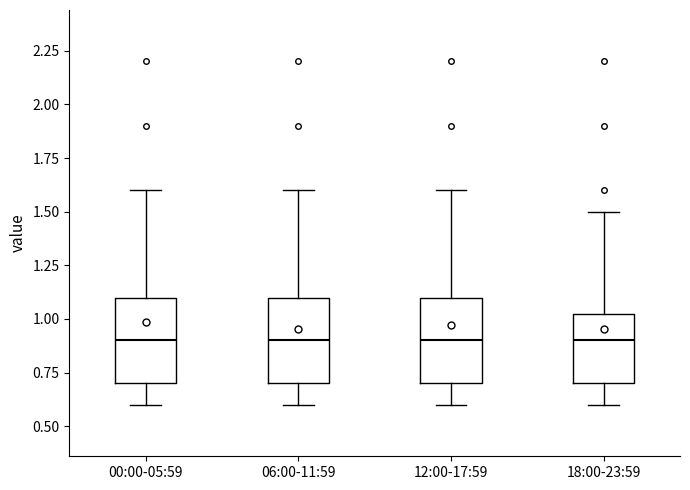

Reading left to right, transcribe this box plot: for each box, give where its median line is, the range the box spans, and where its two whiskers end, as read against the y-axis. The values are not printed on the chart, so give them approximately, as read against the axis.

00:00-05:59: median 0.90, box 0.70 to 1.10, whiskers 0.60 to 1.60
06:00-11:59: median 0.90, box 0.70 to 1.10, whiskers 0.60 to 1.60
12:00-17:59: median 0.90, box 0.70 to 1.10, whiskers 0.60 to 1.60
18:00-23:59: median 0.90, box 0.70 to 1.05, whiskers 0.60 to 1.50